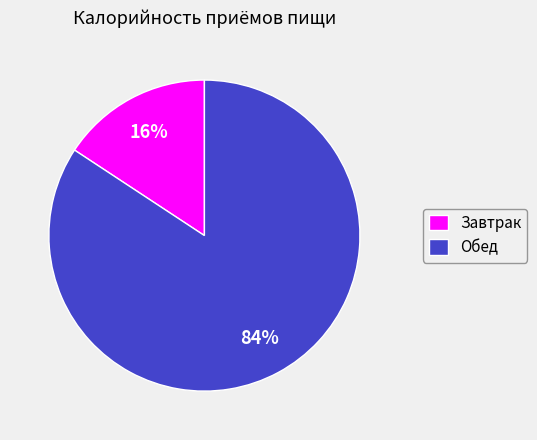

What is the smallest slice in the pie chart?

Завтрак